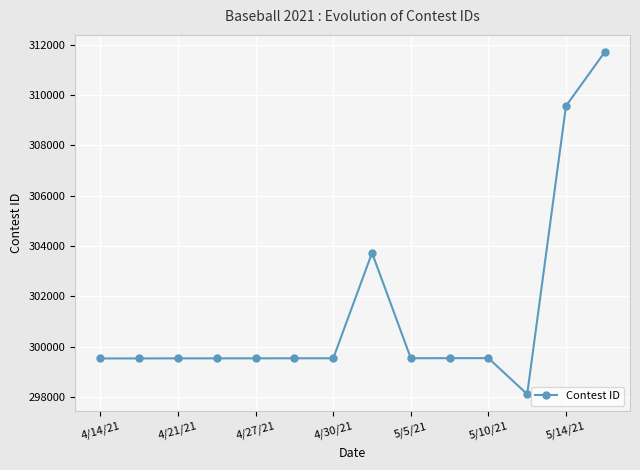

How many categories are shown in the chart?

14